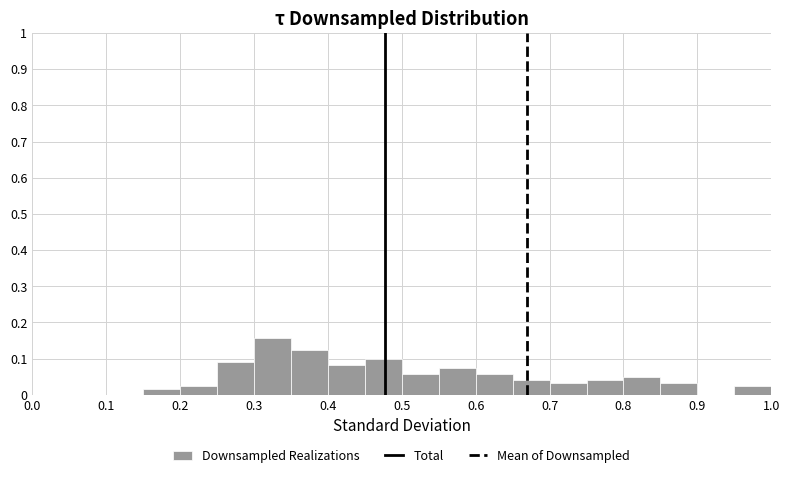

Over which range of the x-axis is the bar tallest?

0.30 to 0.35